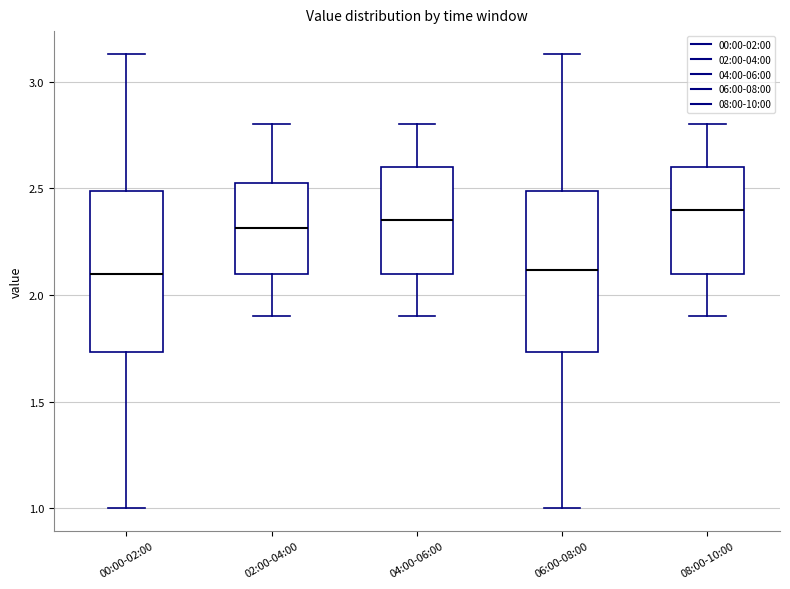

Where does the upper whisker of the box for 08:00-10:00 end on the y-axis? The values are not printed on the chart, so give them approximately, as read against the axis.

2.80